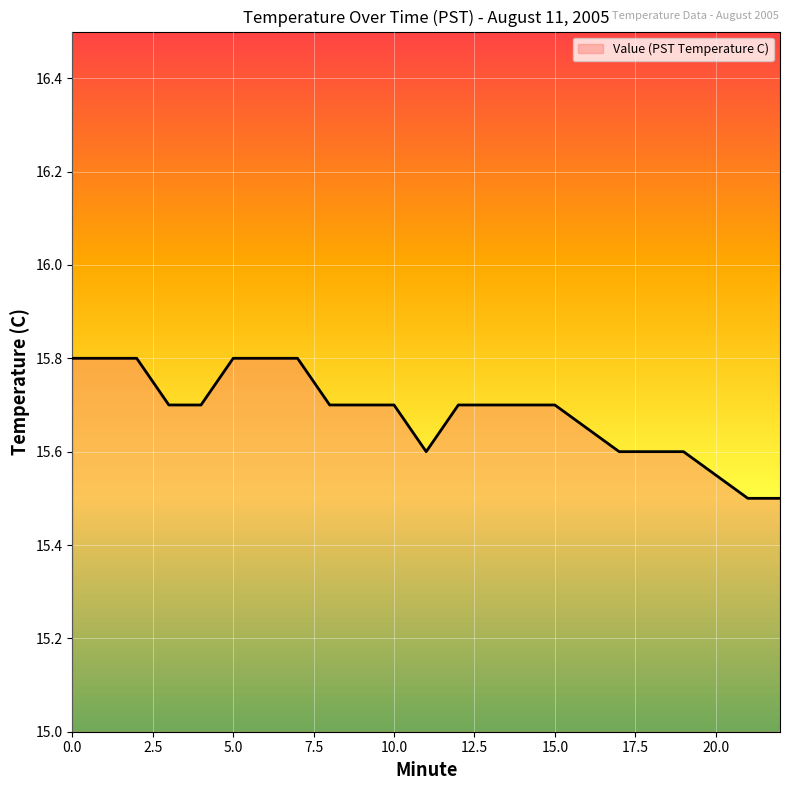

What is the maximum value shown in the chart?

15.8